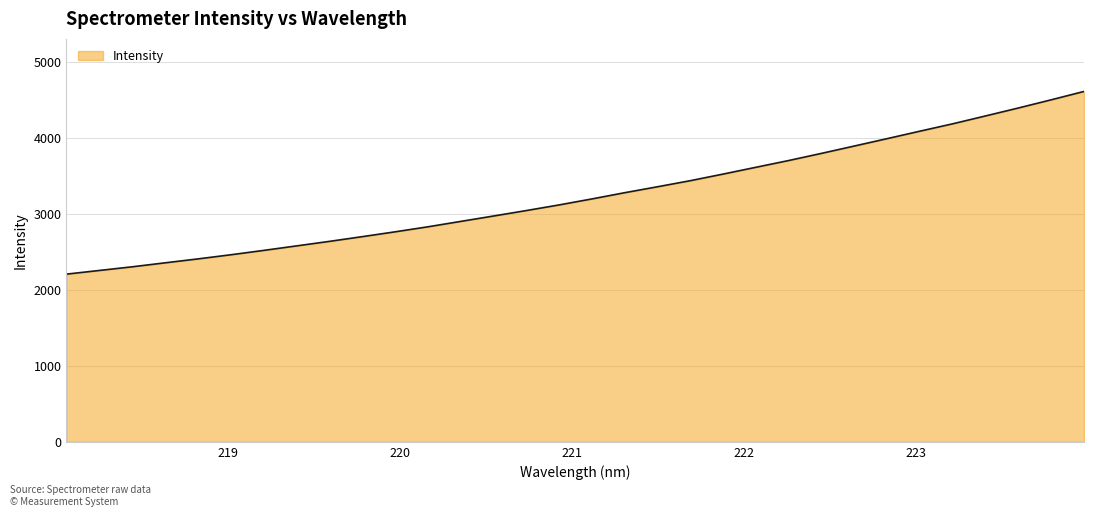

What is the average value?

3252.2